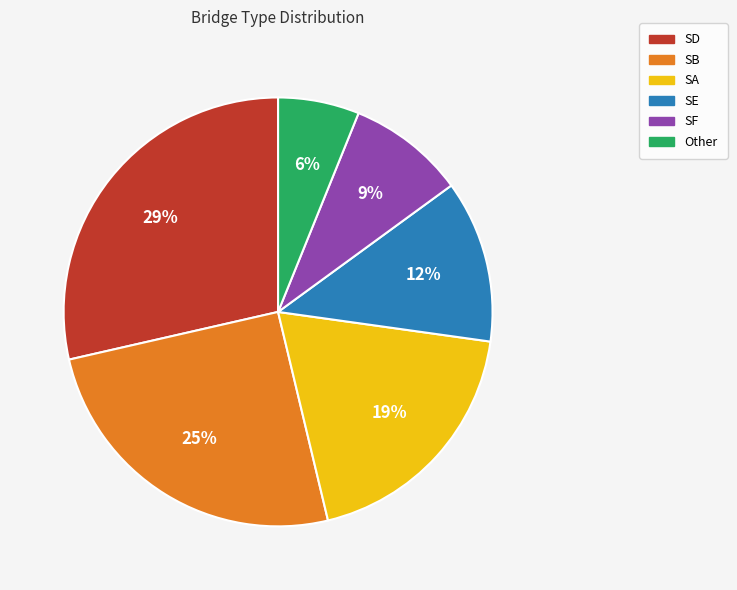

Is there a majority slice in this chart?

No